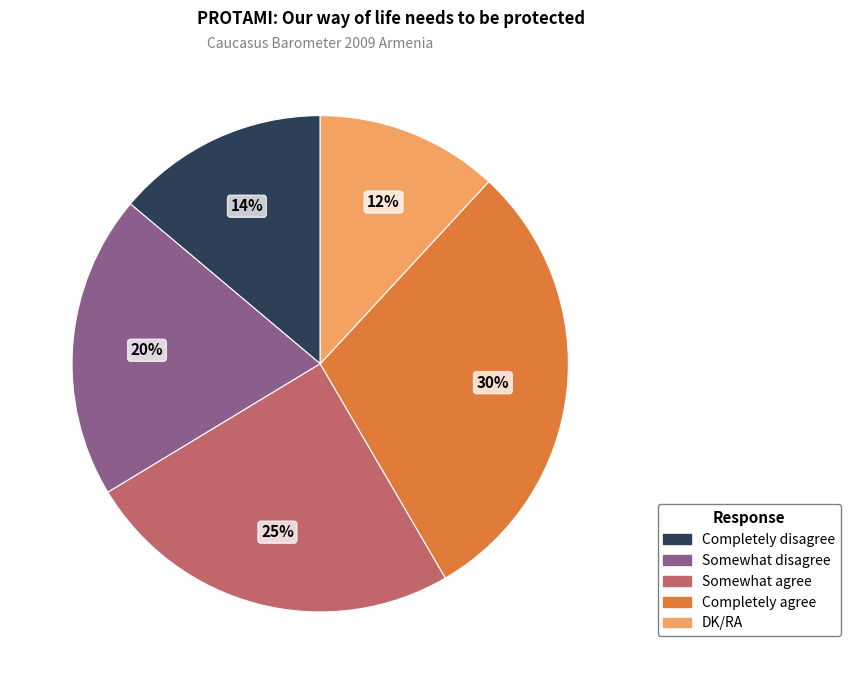

Is it true that Somewhat agree is 25% of the pie?

True